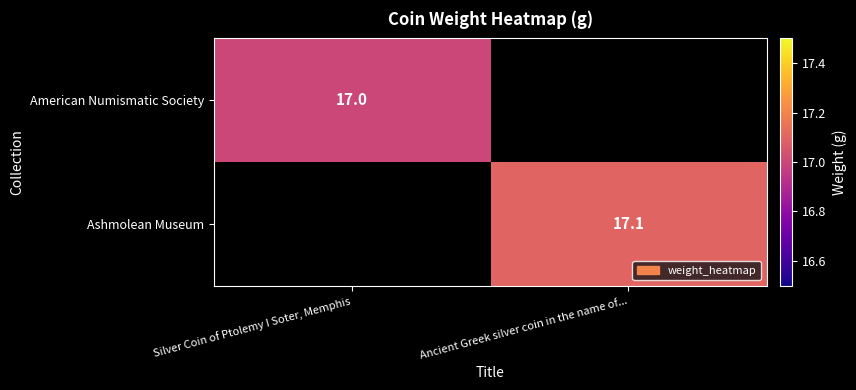

The American Numismatic Society series shows 17.0 at Silver Coin of Ptolemy I Soter, Memphis. True or false?

True